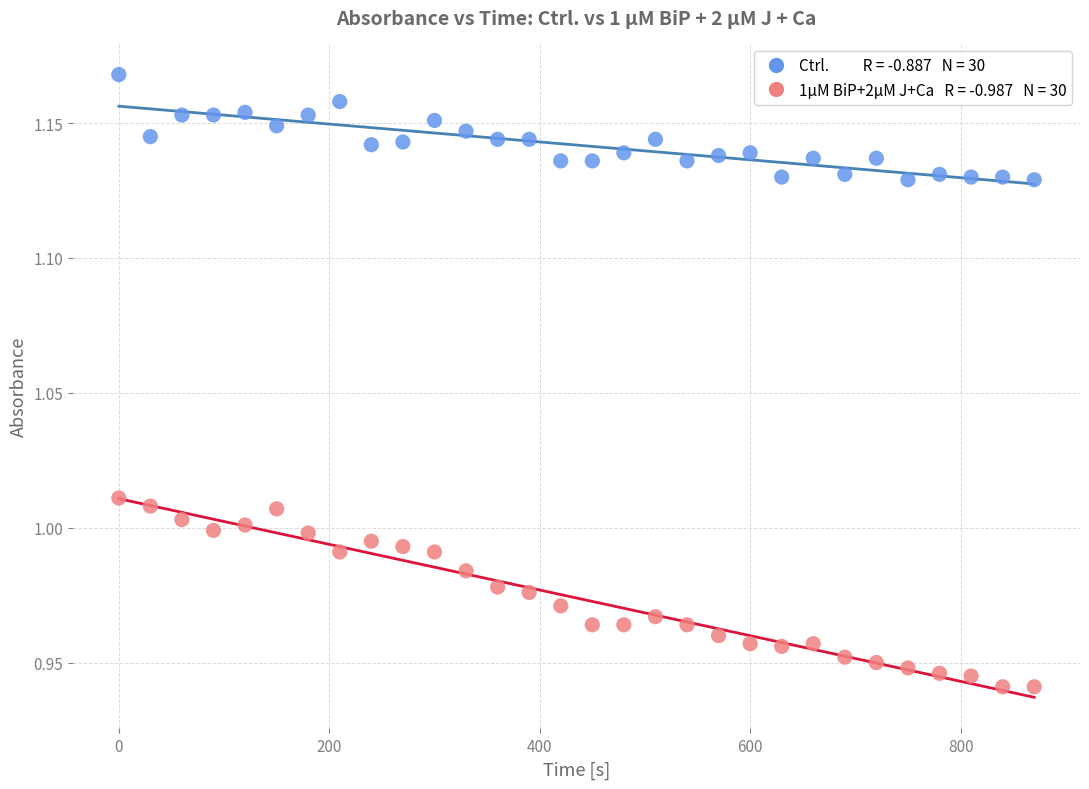

Across all data points, what is the range of X values (max minus min)?

870.0